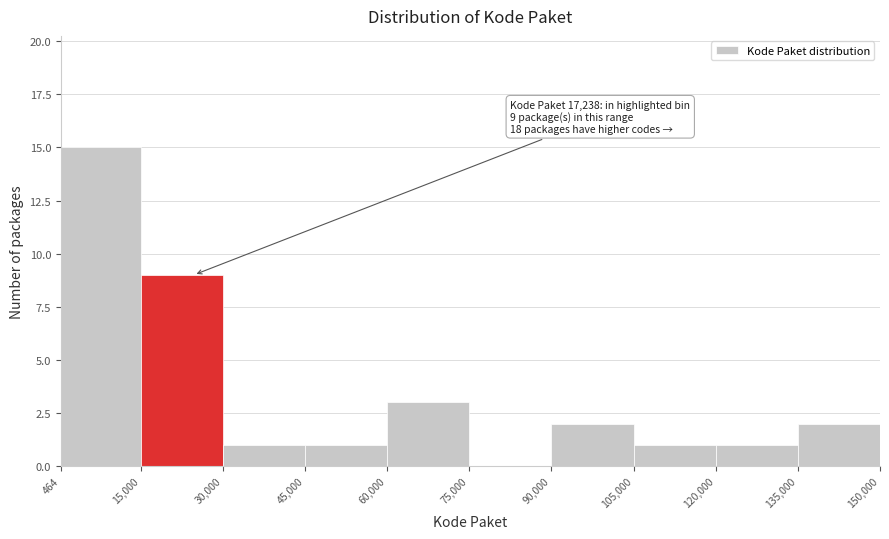

Which range on the x-axis has the tallest bar?

464 to 15,000